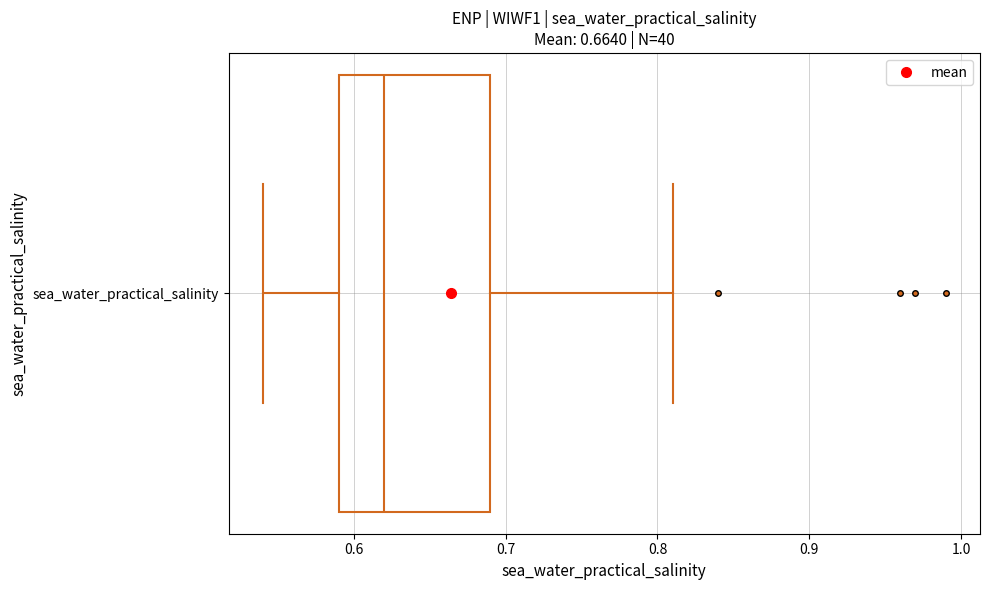

Read this box plot against the x-axis: the position of the median line, the range covered by the box, and the ends of both whiskers. The values are not printed on the chart, so give them approximately, as read against the axis.

median 0.62, box 0.59 to 0.69, whiskers 0.54 to 0.81